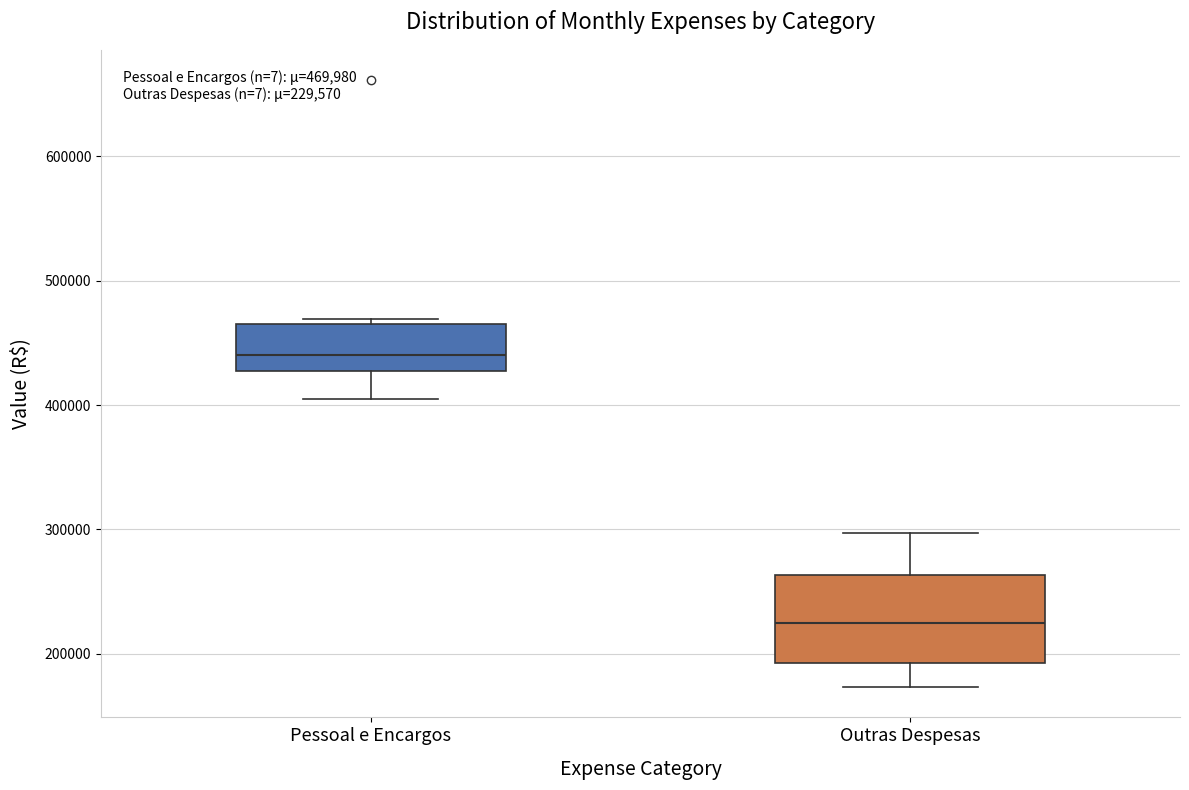

Which box has the lowest median line?

Outras Despesas